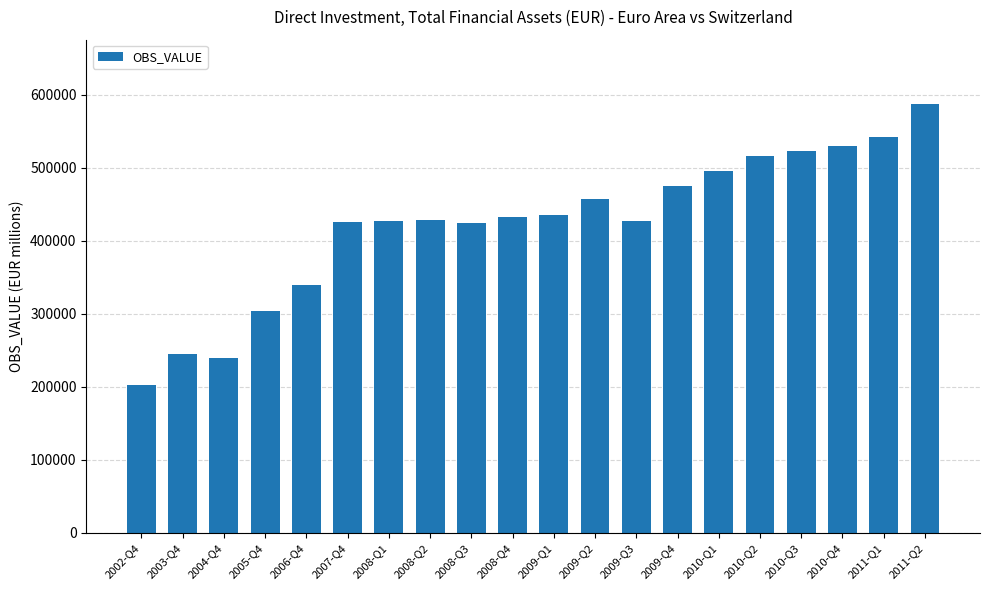

What is the smallest value displayed?

202906.8